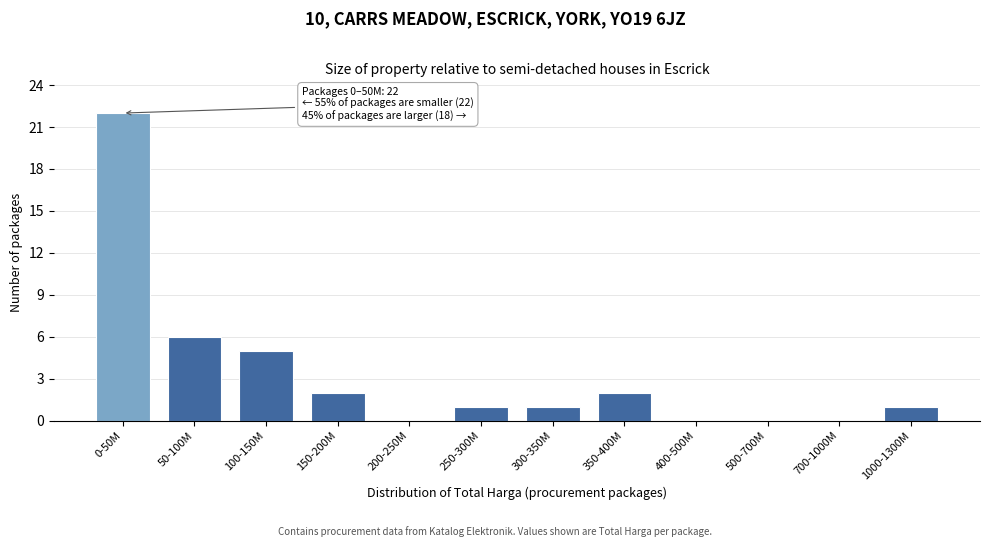

What is the sum of all values?

40